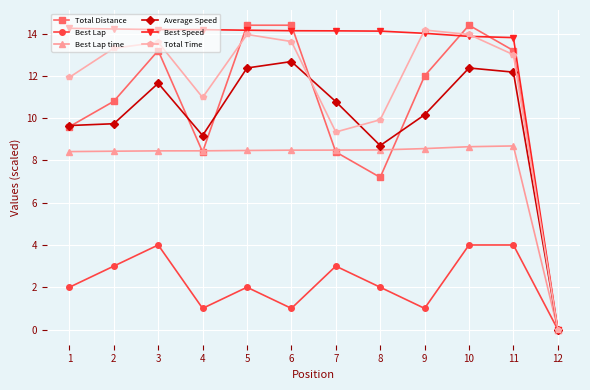

Is the value of Average Speed at 12 greater than the value of Best Lap time at 8?

No